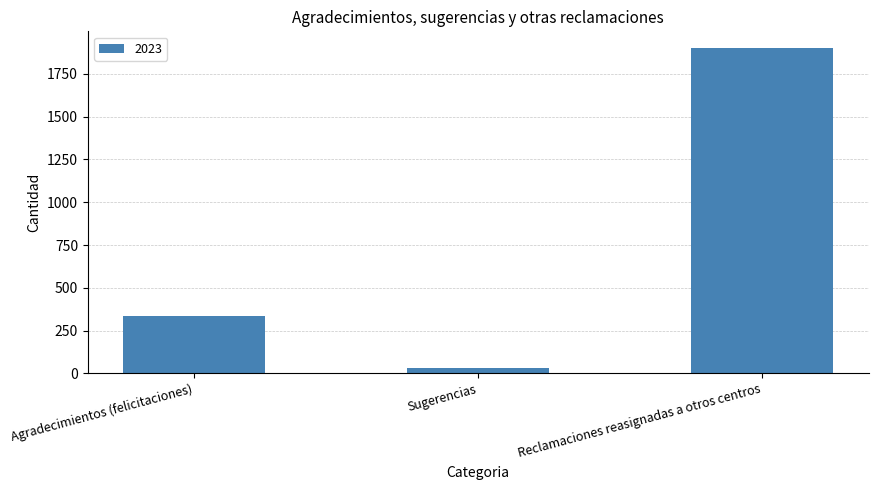

How many data points are less than 334?

1